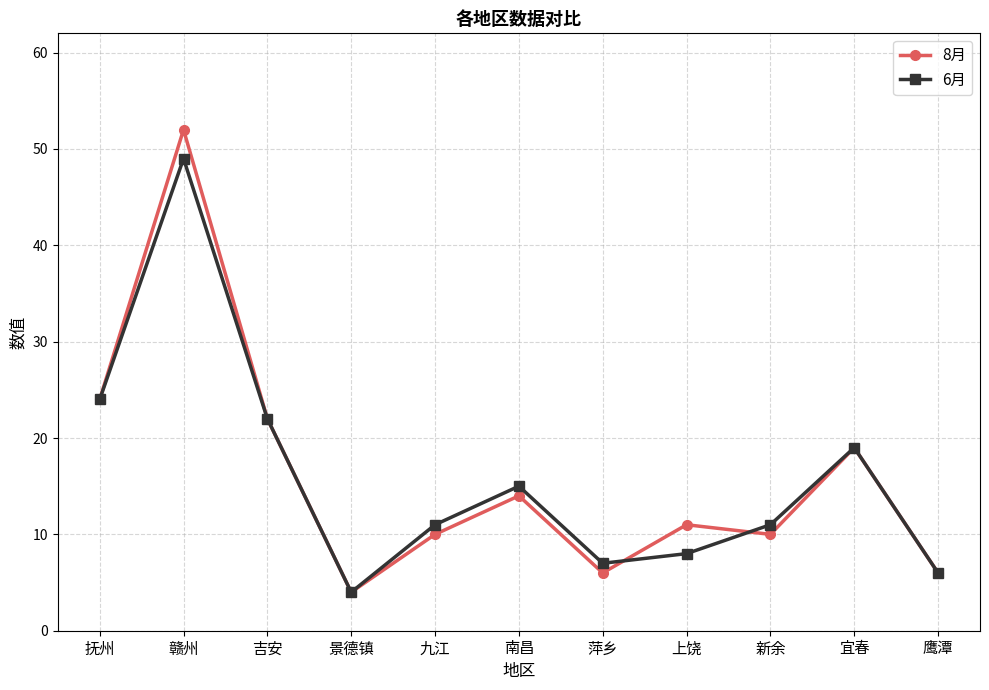

Where is the first local maximum for 6月?

赣州